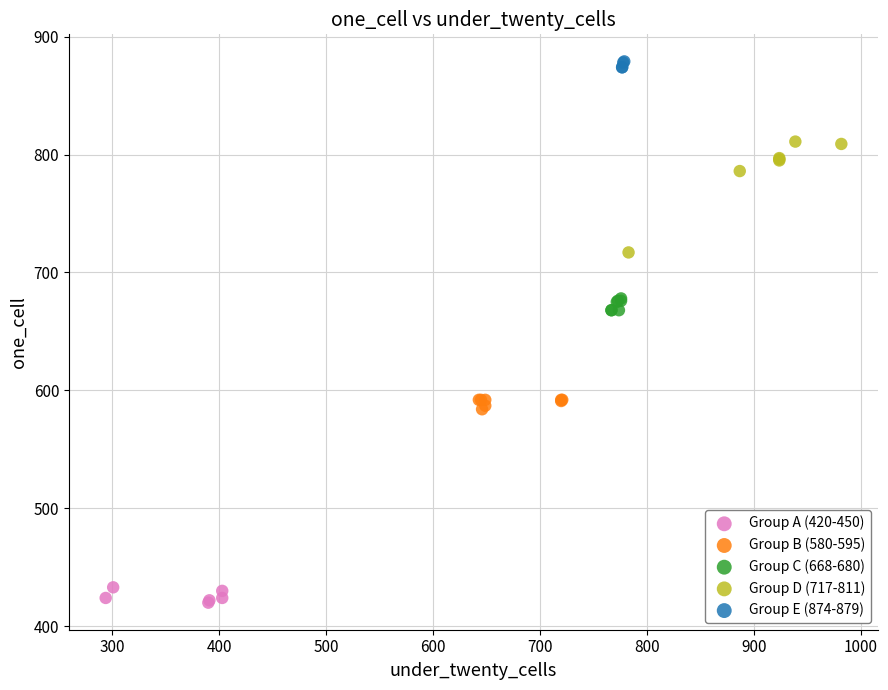

Which series has the widest spread of Y values?

Group D (717-811)